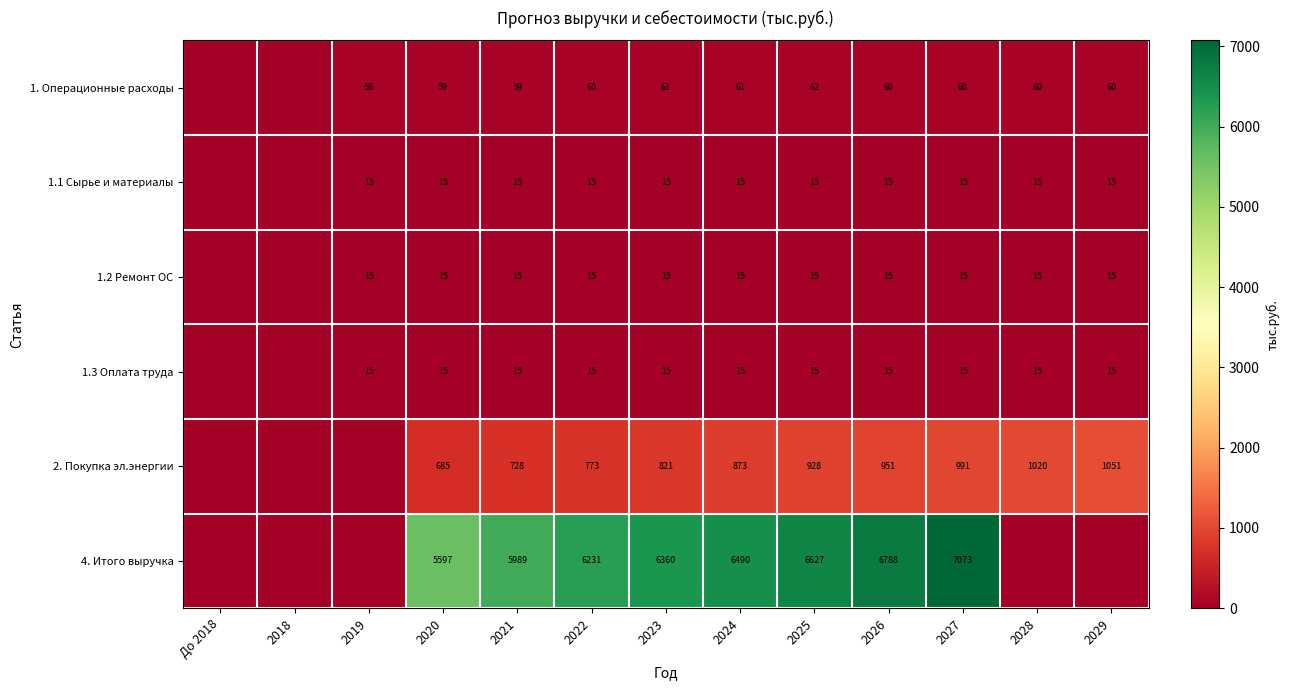

Is it true that 1.2 Ремонт ОС equals 27 at 2025?

False